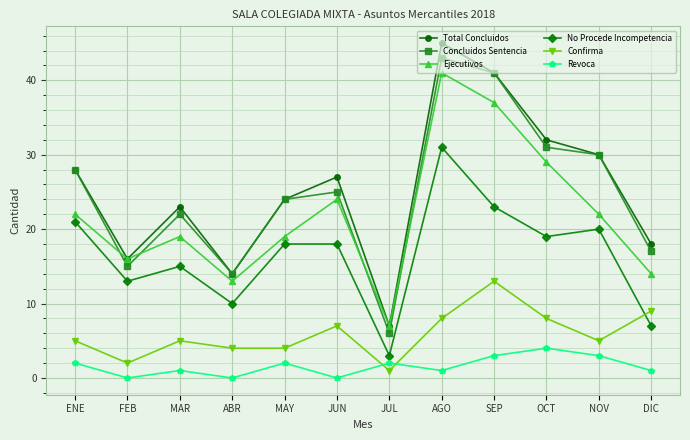

What is the minimum value for Total Concluidos?

7